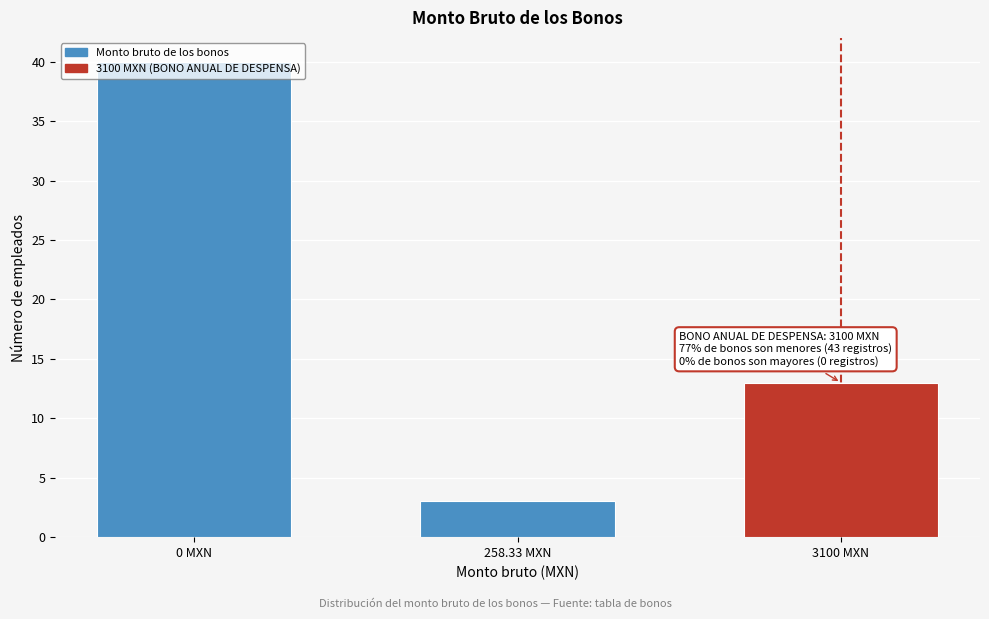

The chart shows a value of 1 at 258.33 MXN. True or false?

False